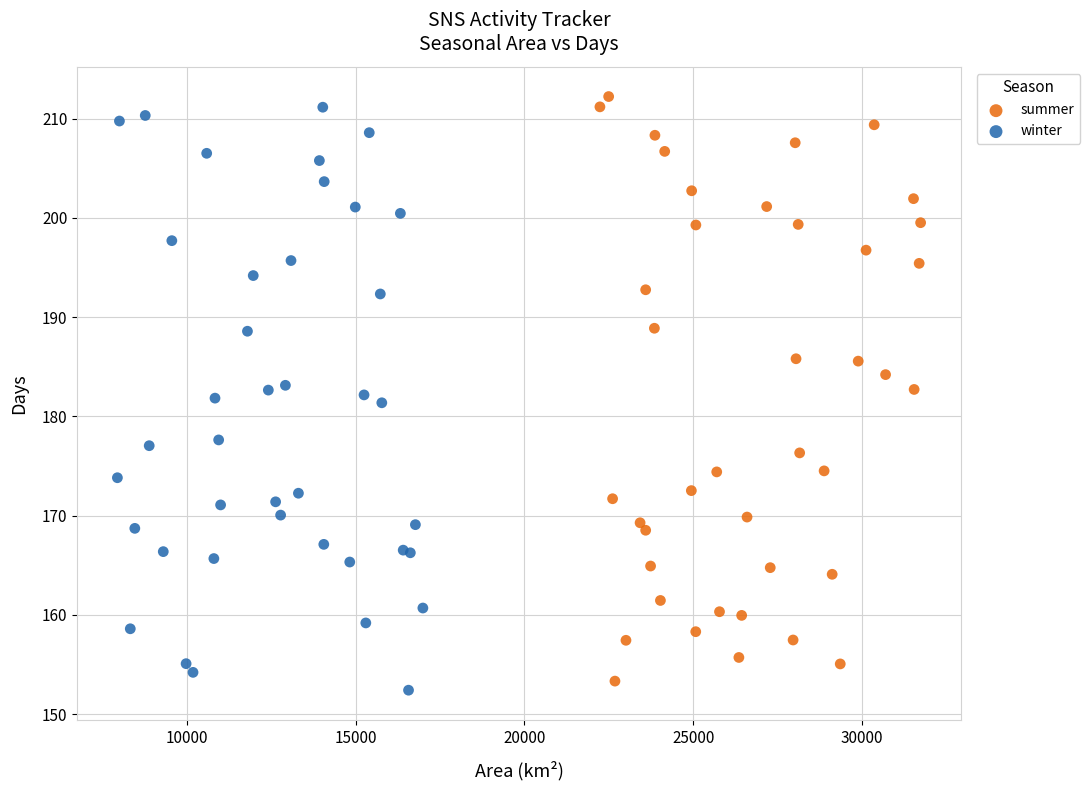

What are all the series names shown in the legend?

summer, winter